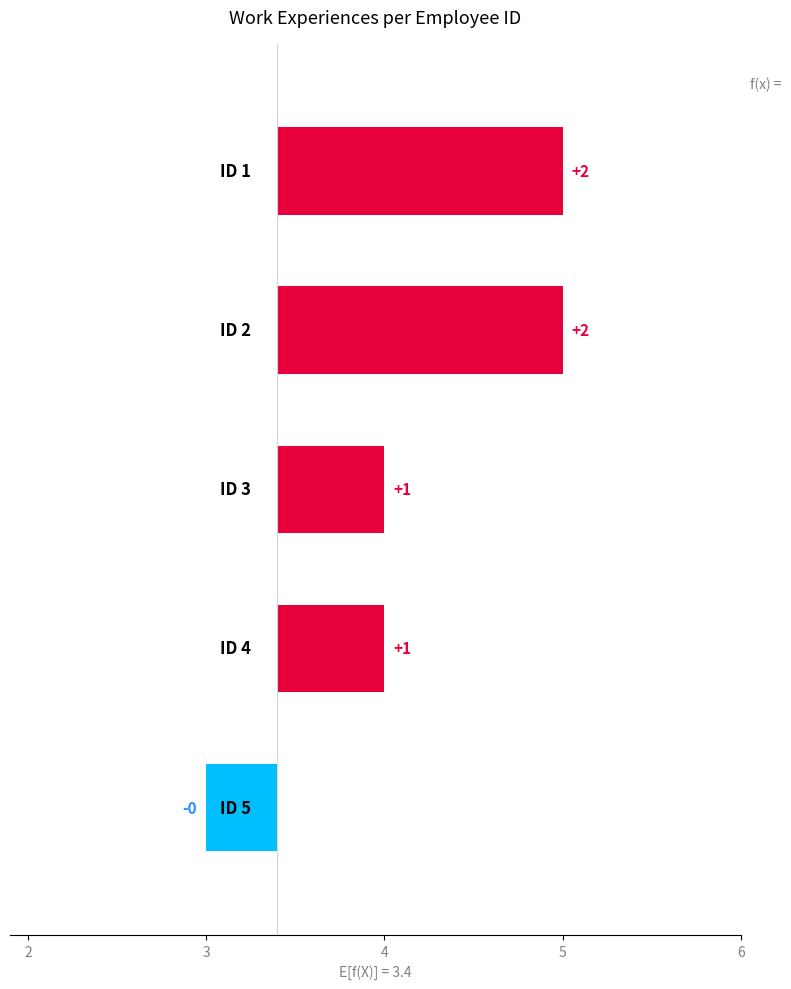

The value at ID 5 is 5. True or false?

False